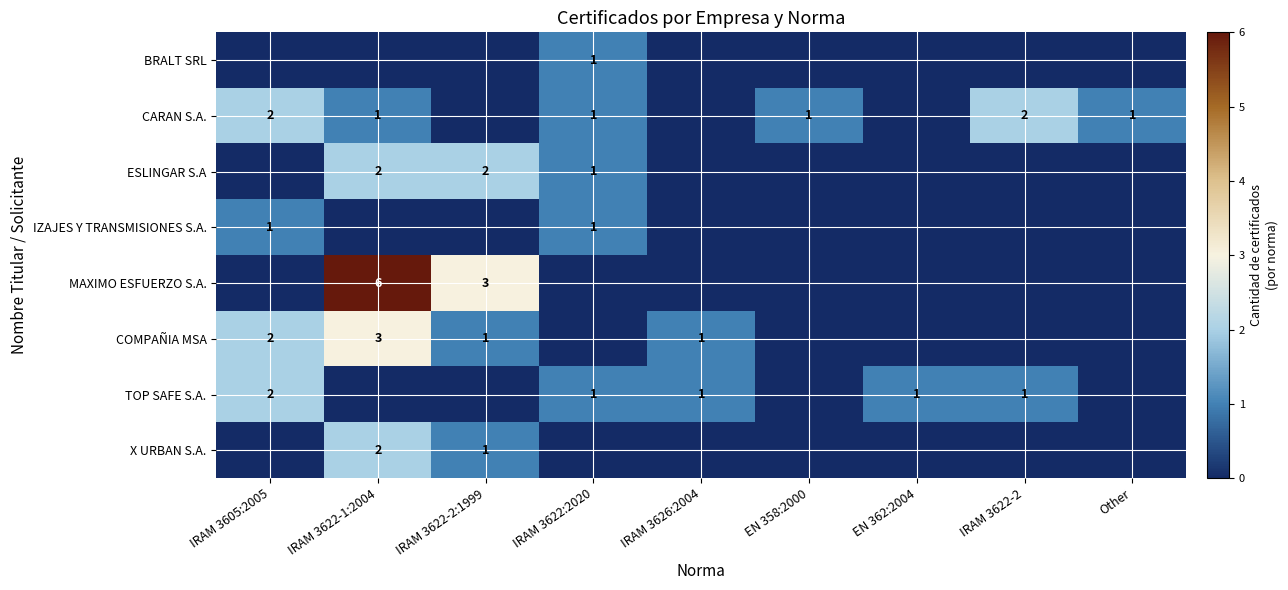

The value of IZAJES Y TRANSMISIONES S.A. at IRAM 3605:2005 is 1. True or false?

True